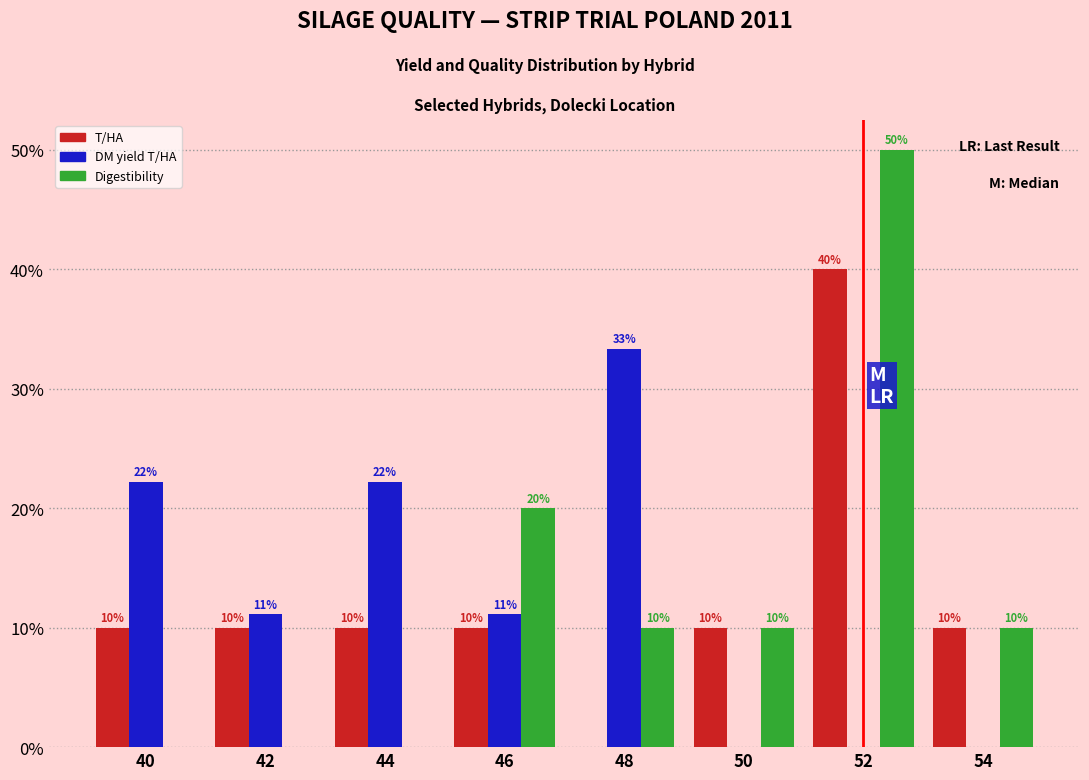

True or false: DM yield T/HA has a value of 11.1 at 46.

True